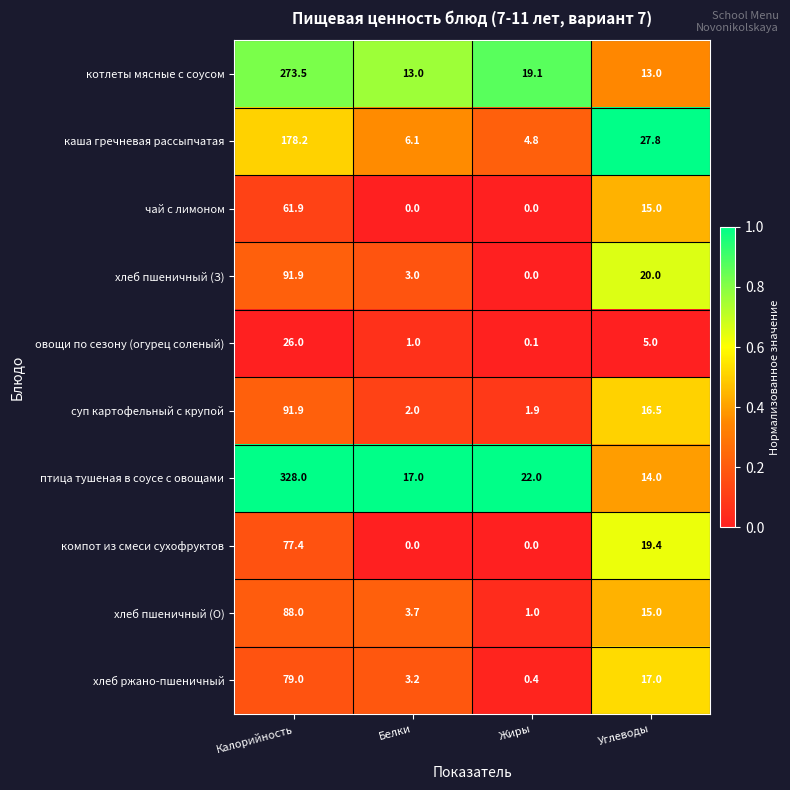

The компот из смеси сухофруктов series shows 124.1 at Калорийность. True or false?

False